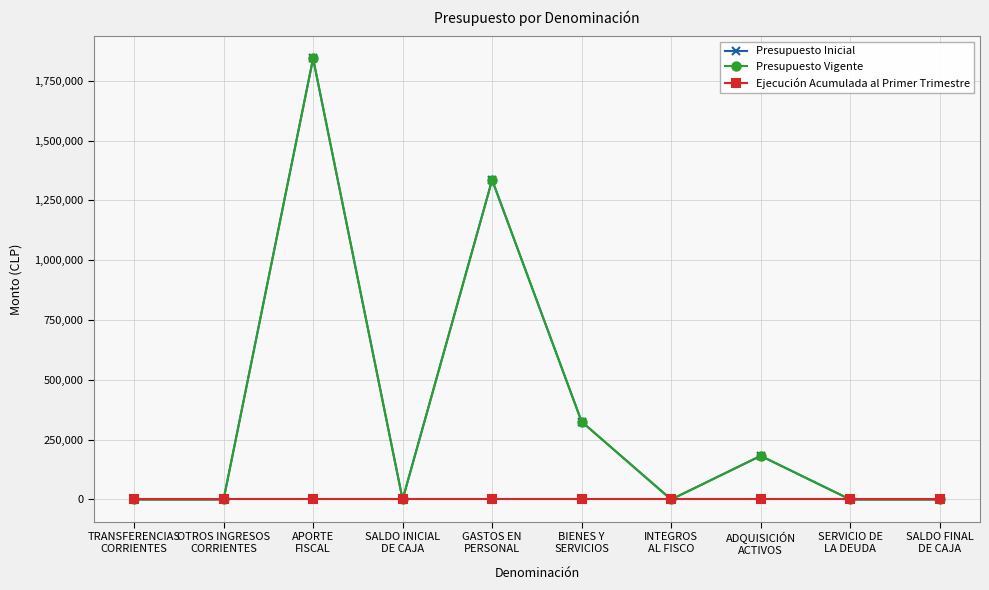

Is this an area chart (filled region under the line)?

No